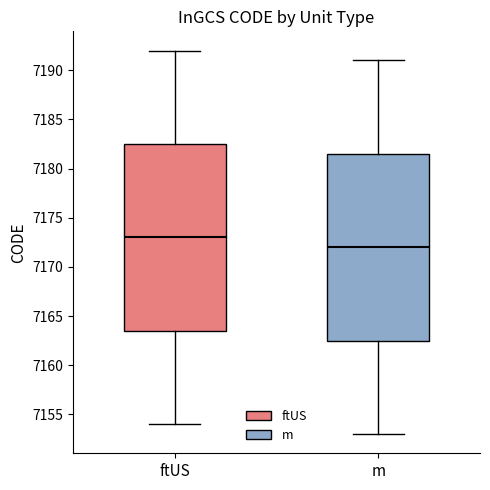

Reading left to right, transcribe this box plot: for each box, give where its median line is, the range the box spans, and where its two whiskers end, as read against the y-axis. The values are not printed on the chart, so give them approximately, as read against the axis.

ftUS: median 7173.0, box 7163.5 to 7182.5, whiskers 7154.0 to 7192.0
m: median 7172.0, box 7162.5 to 7181.5, whiskers 7153.0 to 7191.0